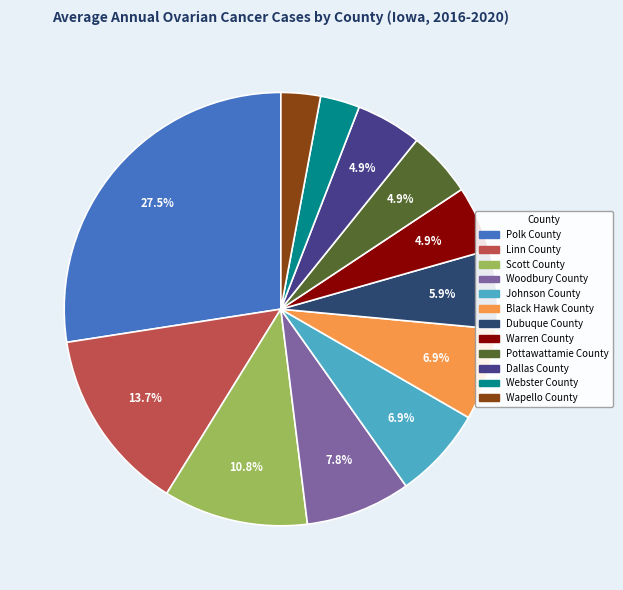

The Wapello County slice represents 3% of the pie. True or false?

True